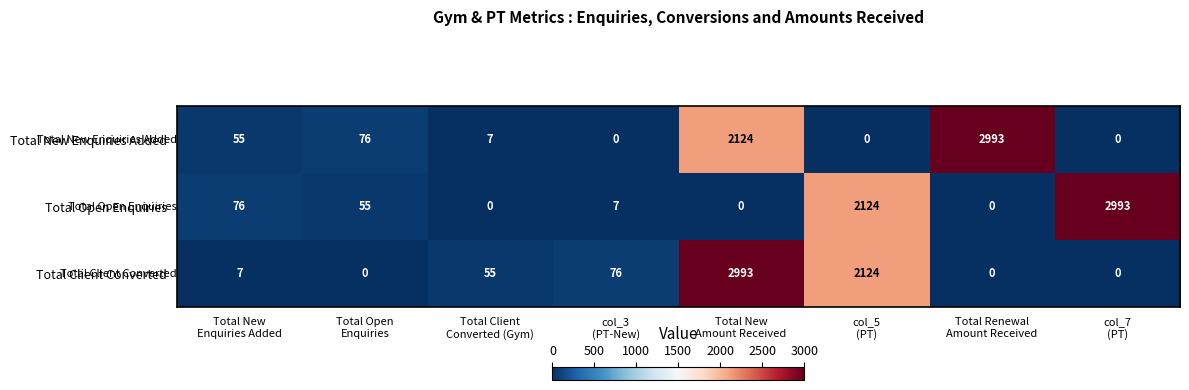

Reading left to right, extract all data points from this chart.

Total New Enquiries Added: 55	76	7	0	2124	0	2993	0
Total Open Enquiries: 76	55	0	7	0	2124	0	2993
Total Client Converted: 7	0	55	76	2993	2124	0	0